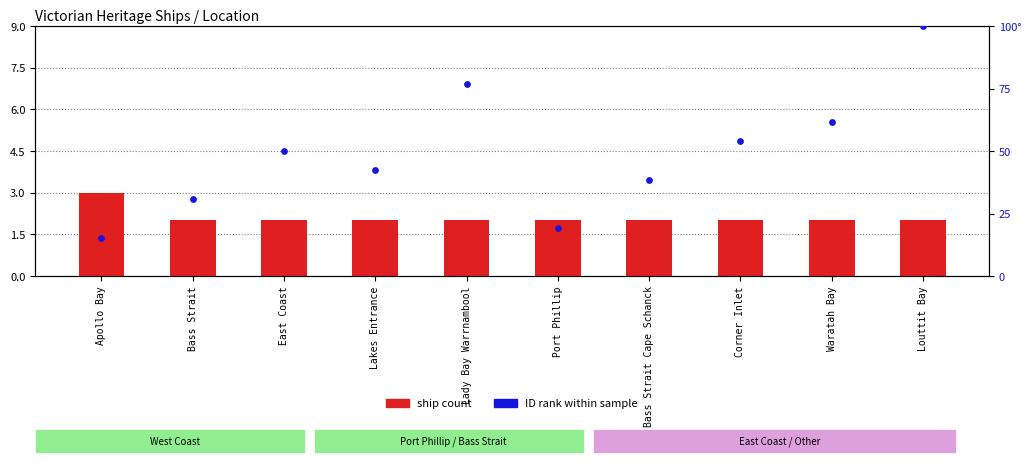

Which series has the largest total across all categories?

ID rank within sample